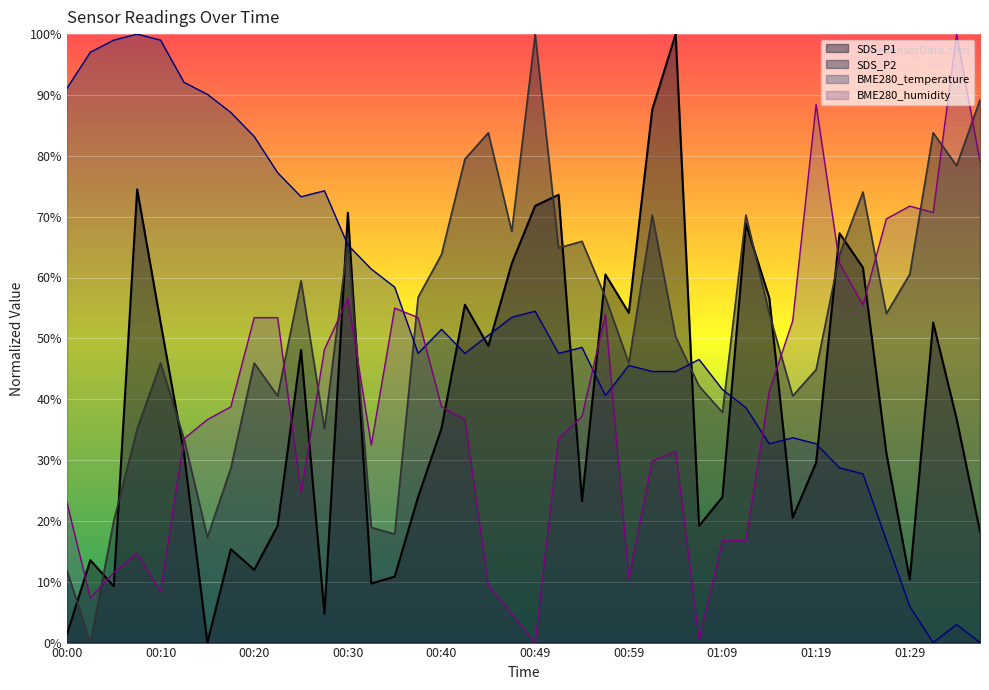

What is the sum of the BME280_temperature values at 00:13 and 00:18?

179.2